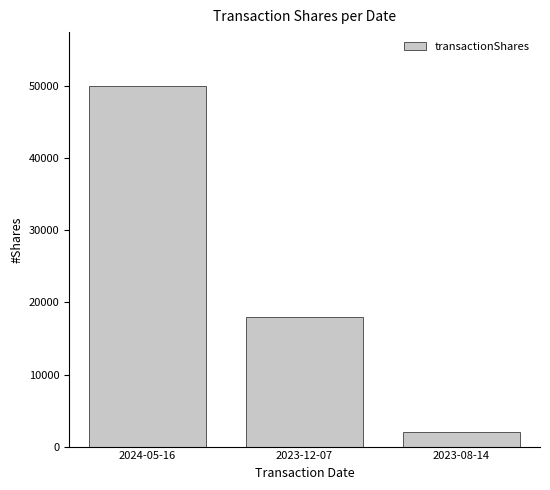

Where does the data first go above 18000?

2024-05-16